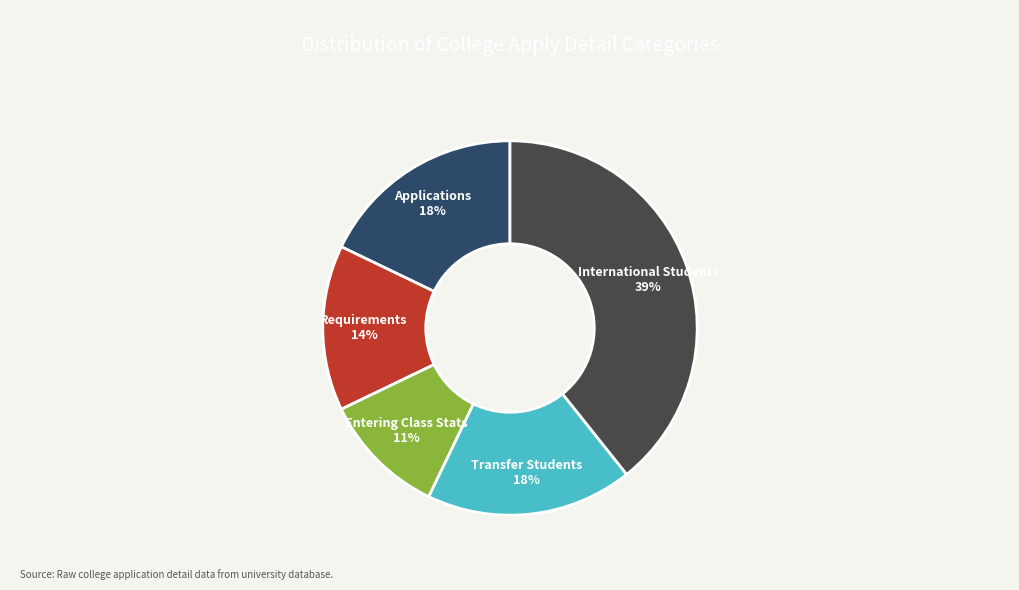

How many slices are in this pie chart?

5